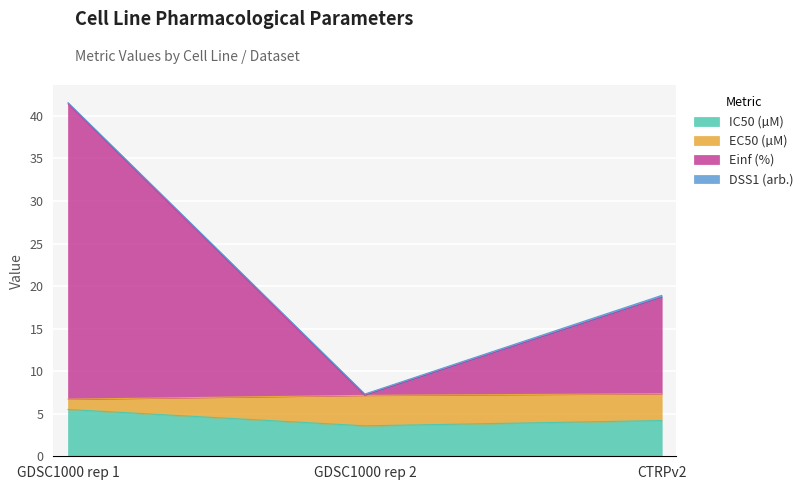

At which category is the sum across all series the highest?

GDSC1000 rep 1